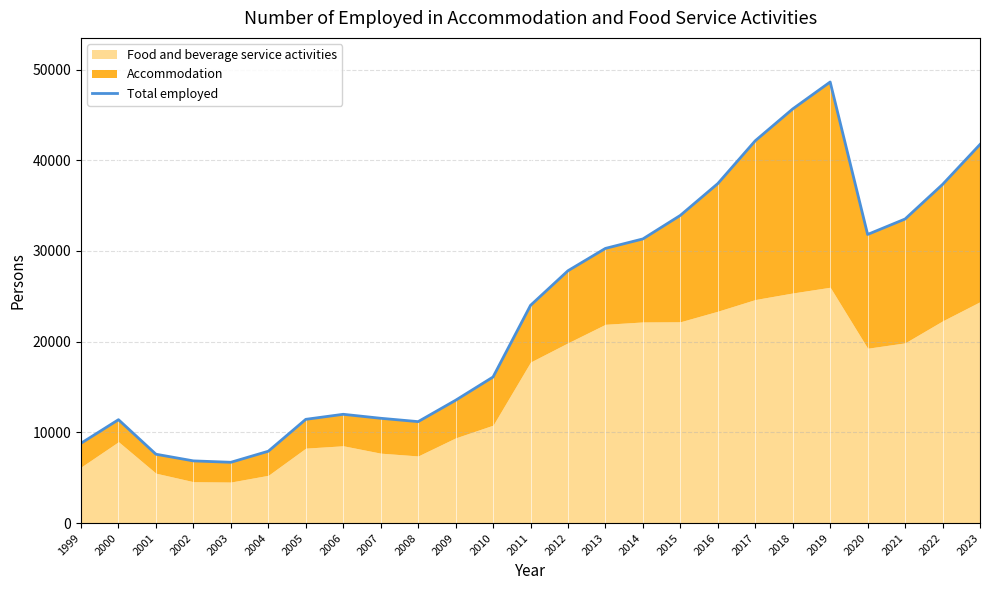

Rank the categories by value from highest to lowest.

2019, 2018, 2017, 2023, 2016, 2022, 2015, 2021, 2020, 2014, 2013, 2012, 2011, 2010, 2009, 2006, 2007, 2005, 2000, 2008, 1999, 2004, 2001, 2002, 2003